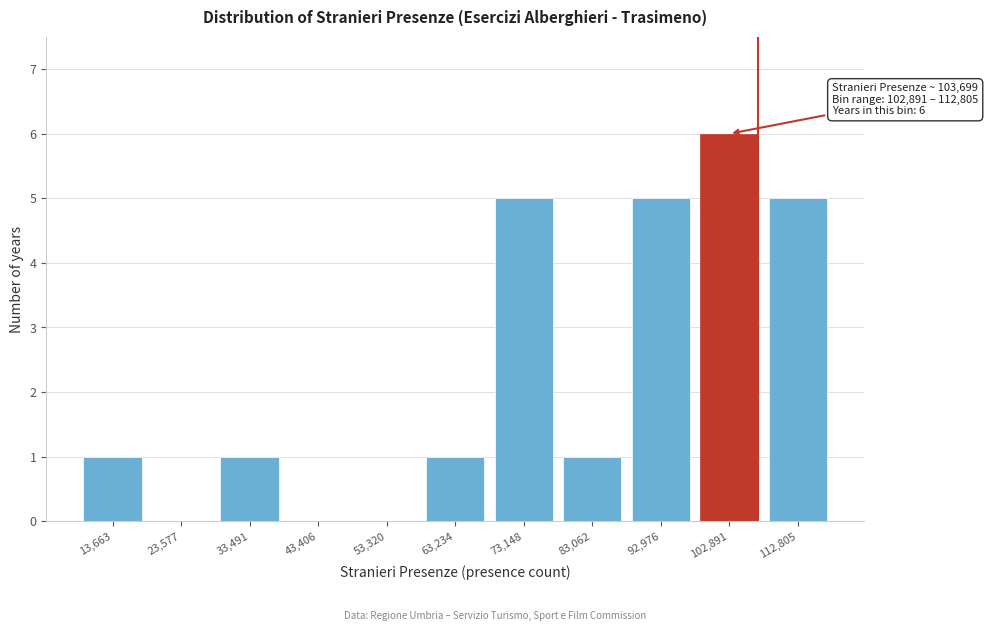

Reading left to right, list all the values displayed in this chart.

13,663=1	23,577=0	33,491=1	43,406=0	53,320=0	63,234=1	73,148=5	83,062=1	92,976=5	102,891=6	112,805=5